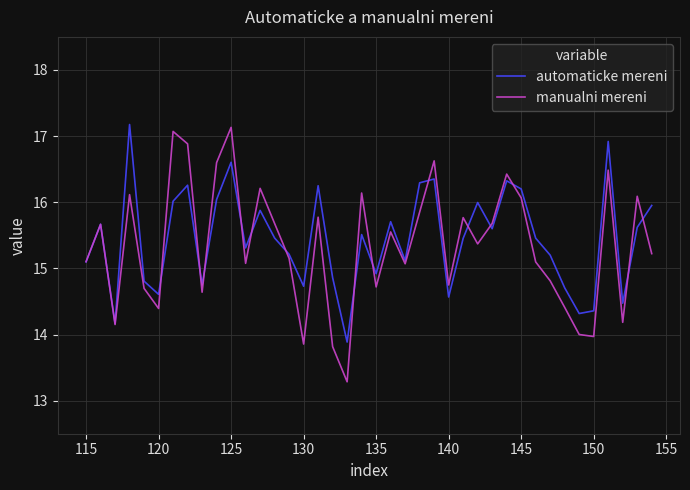

Which series has the widest spread of values?

manualni mereni